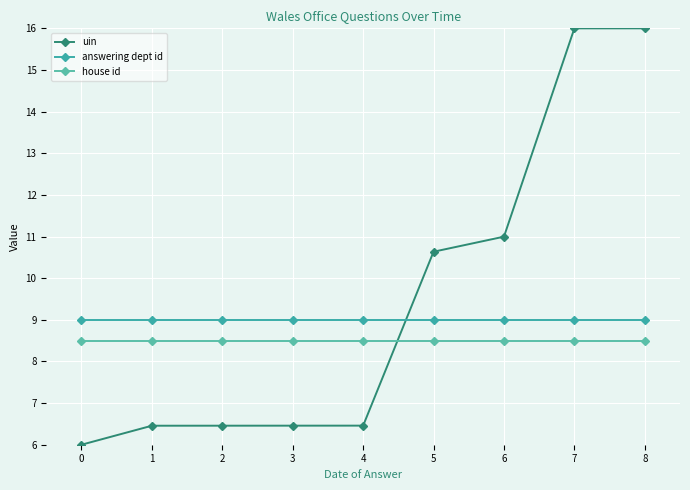

What is the average value of the uin series?

9.5